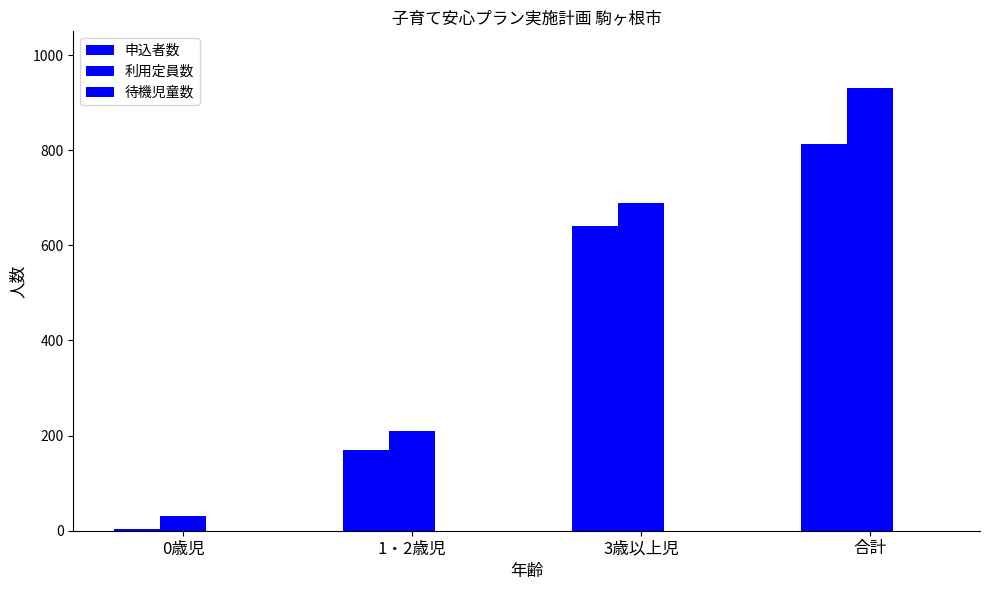

How many categories are shown in the chart?

4